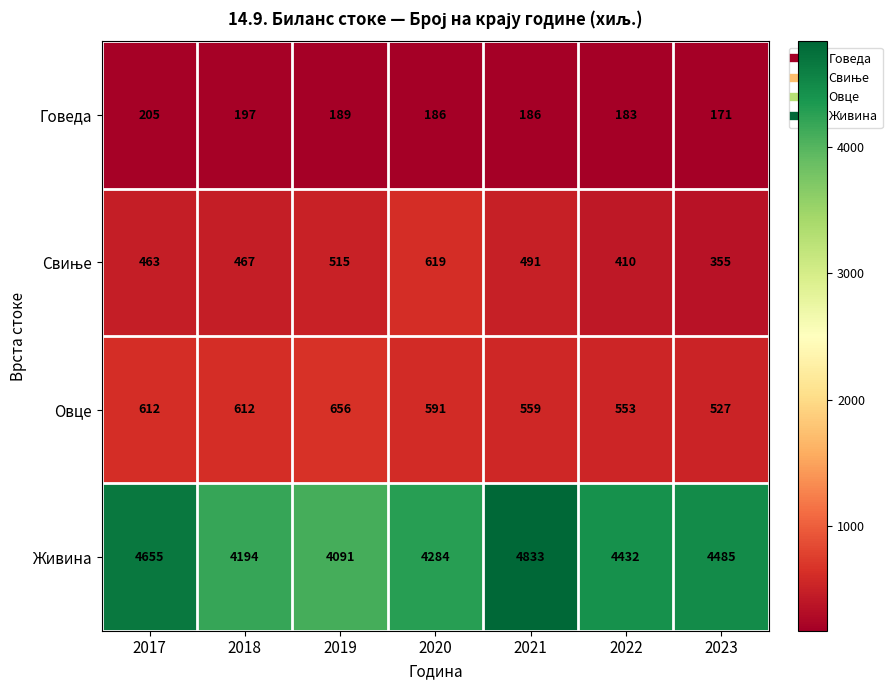

Rank the categories by Живина value from highest to lowest.

2021, 2017, 2023, 2022, 2020, 2018, 2019